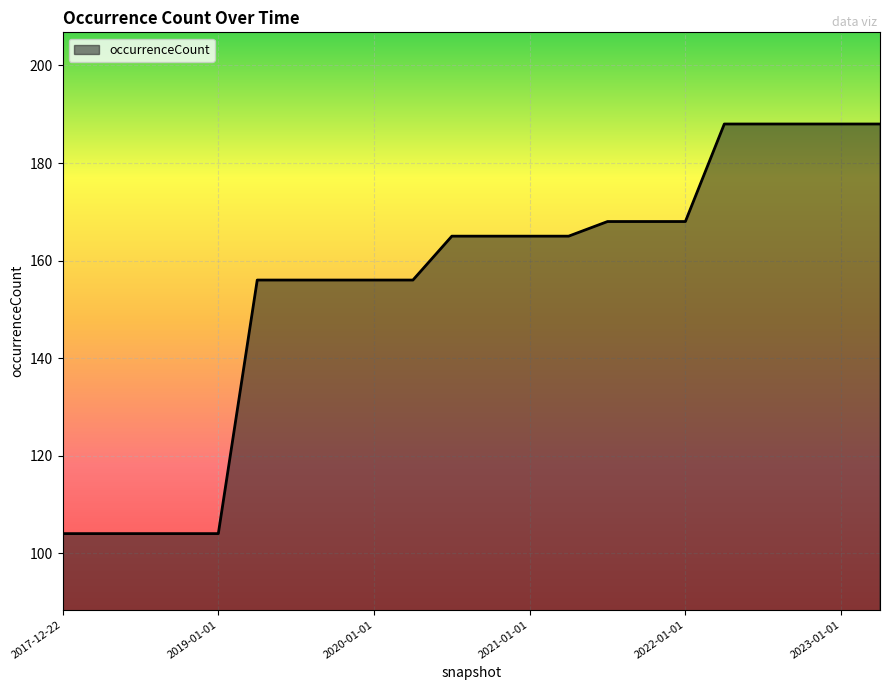

What is the difference between the maximum and minimum values?

84